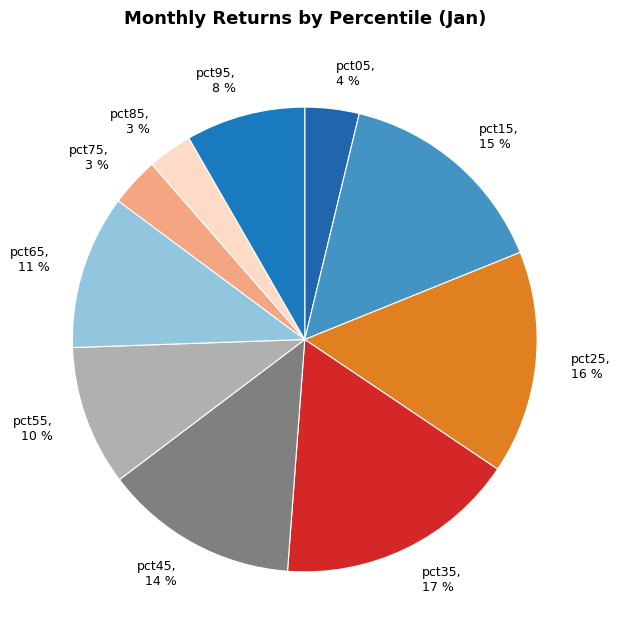

To the nearest percent, what percentage of the pie is pct45?

14%